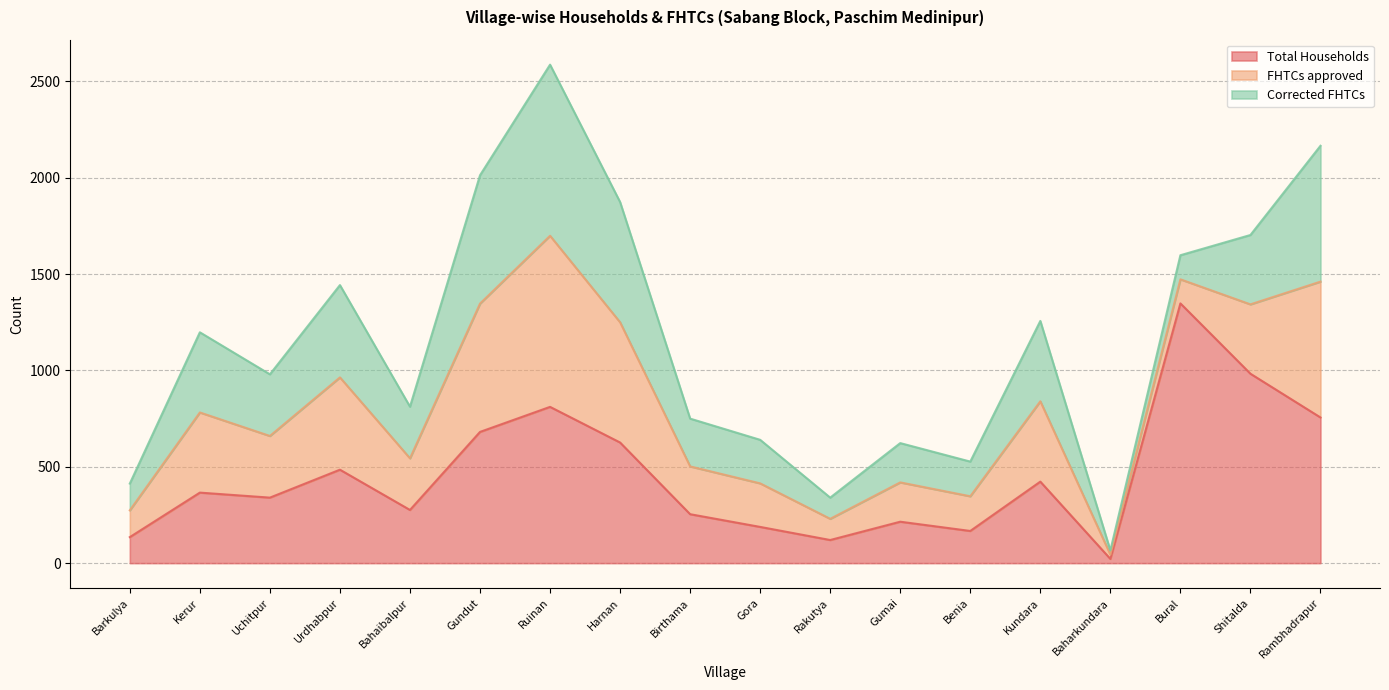

What is the sum of all Corrected FHTCs values?

6397